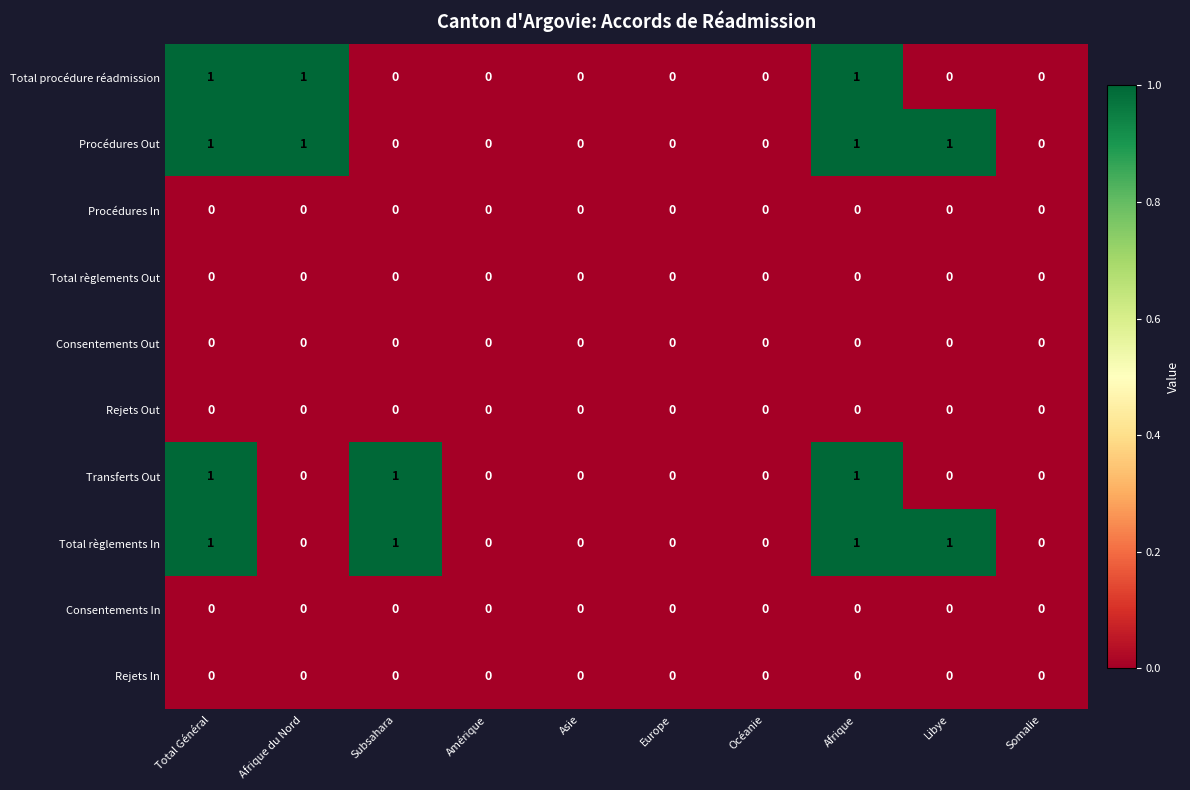

Is it true that Total règlements In equals 0 at Afrique?

False